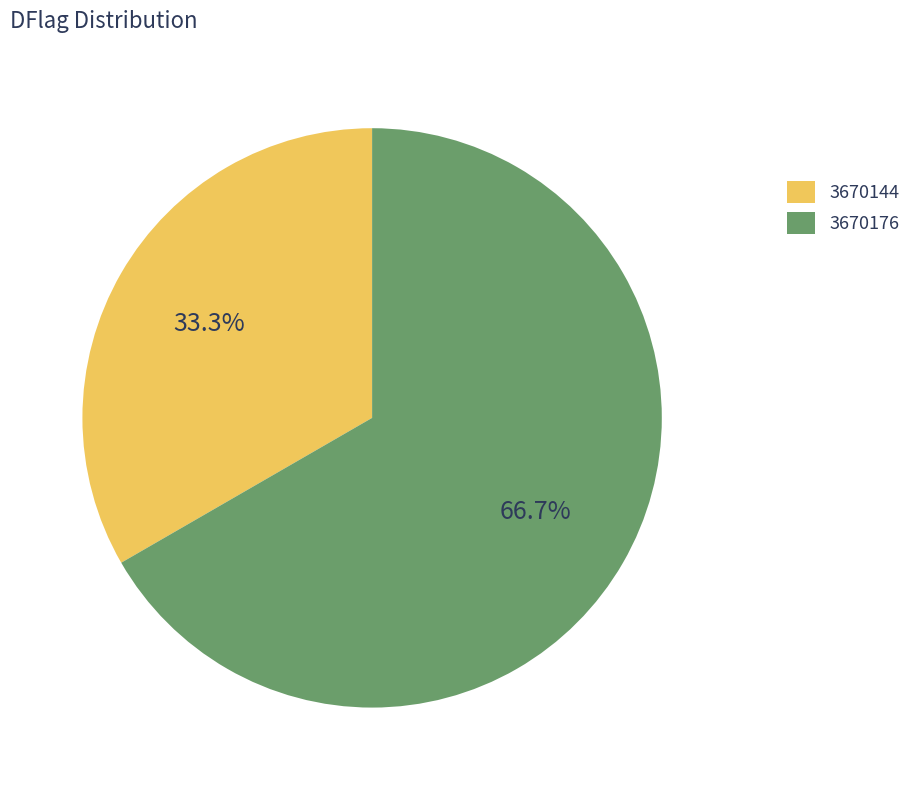

What percentage is the 3670144 slice, to the nearest percent?

33%